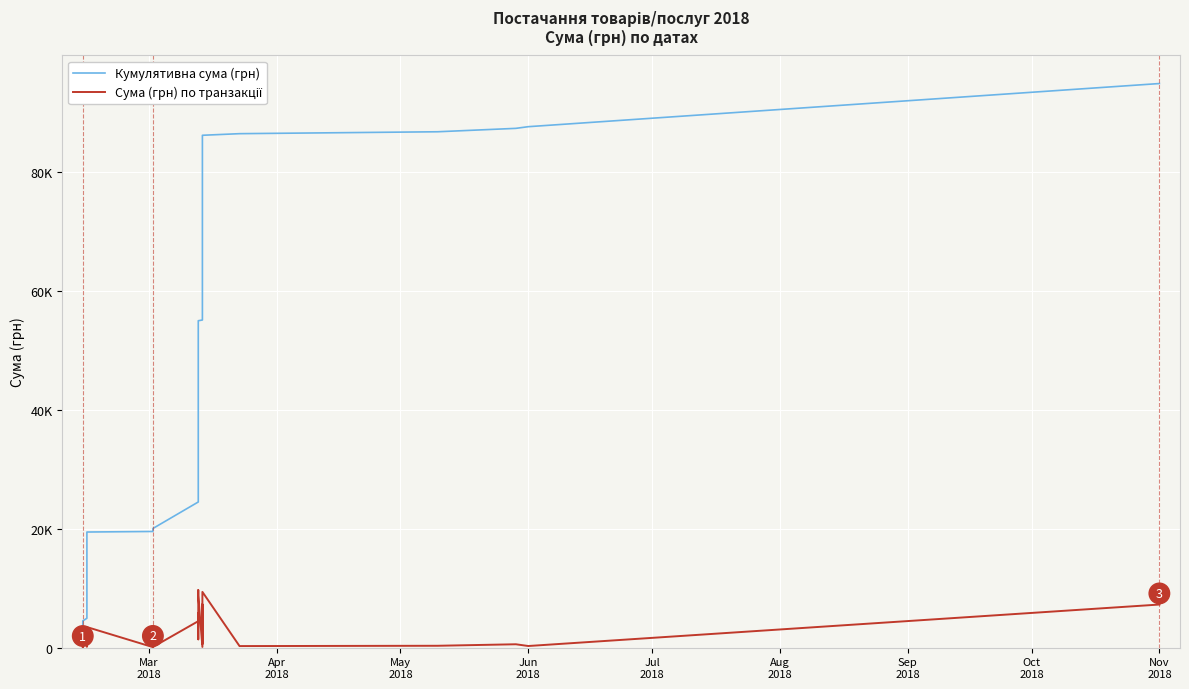

True or false: Кумулятивна сума (грн) and Сума (грн) по транзакції cross at least once.

False